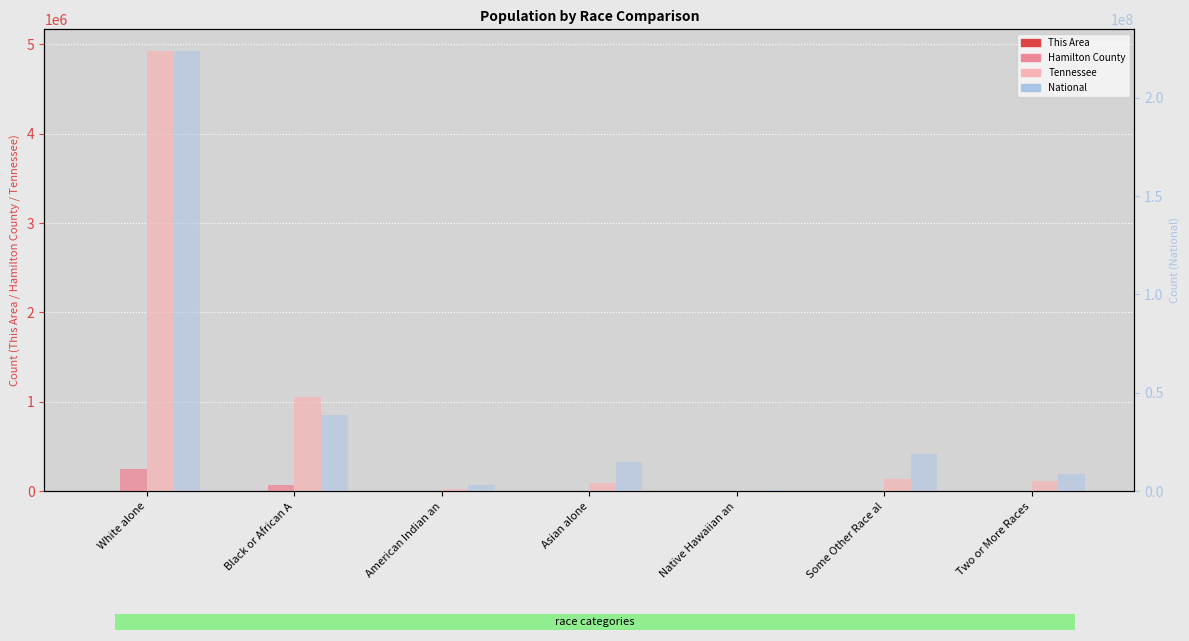

What are all the series names shown in the legend?

This Area, Hamilton County, Tennessee, National